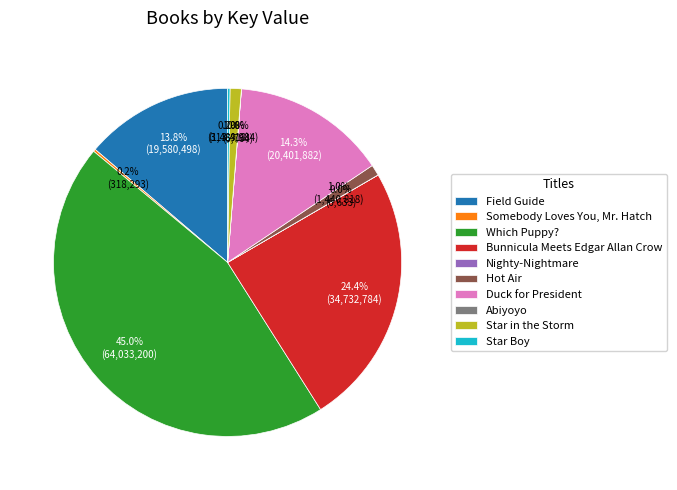

Does Which Puppy? represent more than half of the total?

No